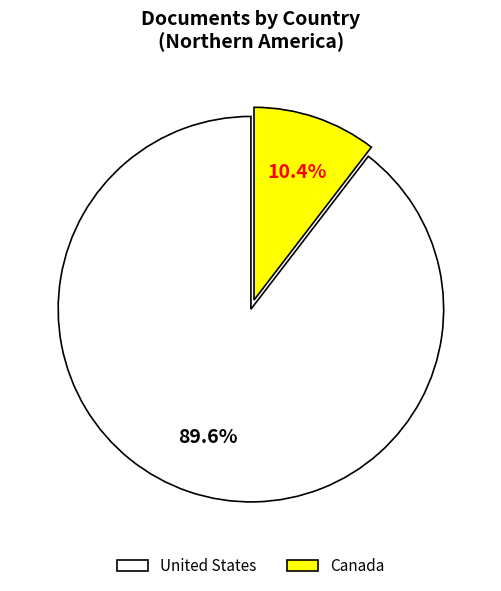

Is it true that United States is 90% of the pie?

True